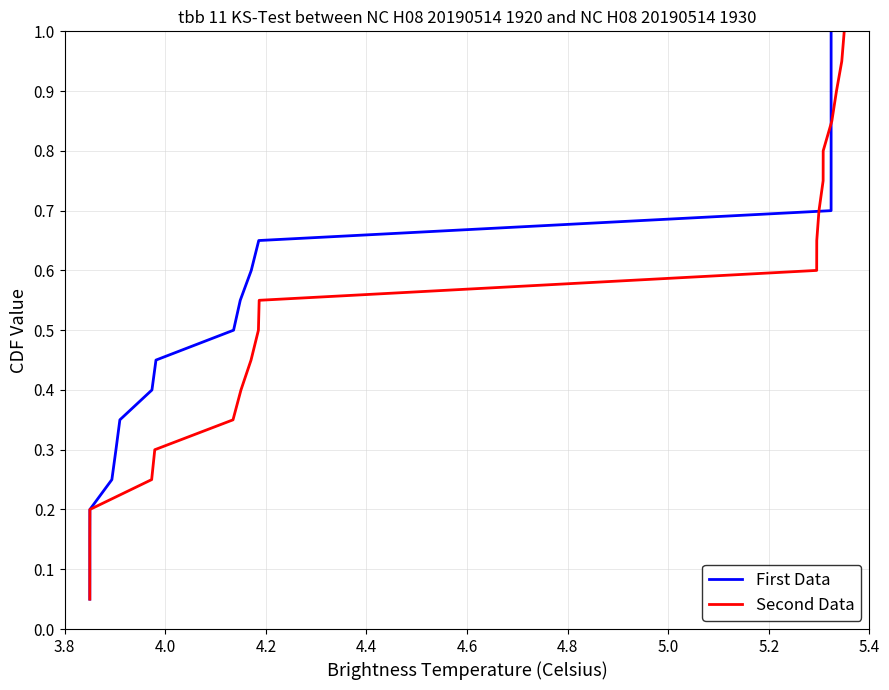

Reading left to right, extract all data points from this chart.

First Data: 0.1	0.1	0.1	0.2	0.2	0.3	0.3	0.4	0.5	0.5	0.6	0.6	0.7	0.7	0.8	0.8	0.8	0.9	0.9	1.0
Second Data: 0.1	0.1	0.1	0.2	0.2	0.3	0.3	0.4	0.5	0.5	0.6	0.6	0.7	0.7	0.8	0.8	0.8	0.9	0.9	1.0